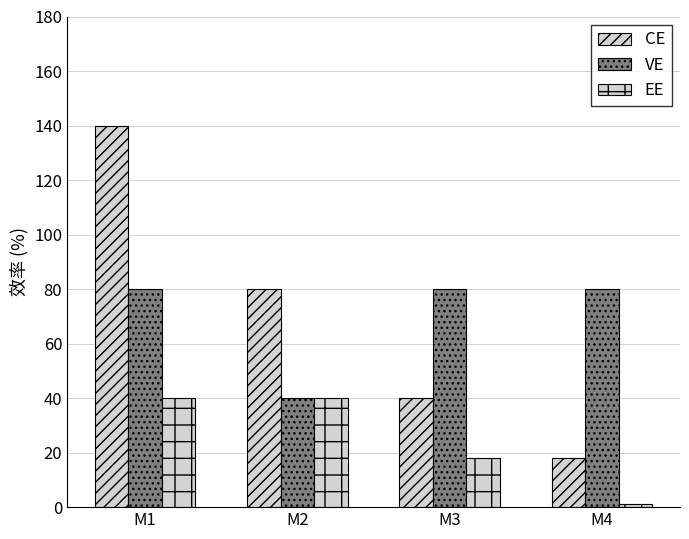

Reading right to left, transcribe all the data shown in this chart.

CE: 18	40	80	140
VE: 80	80	40	80
EE: 1	18	40	40